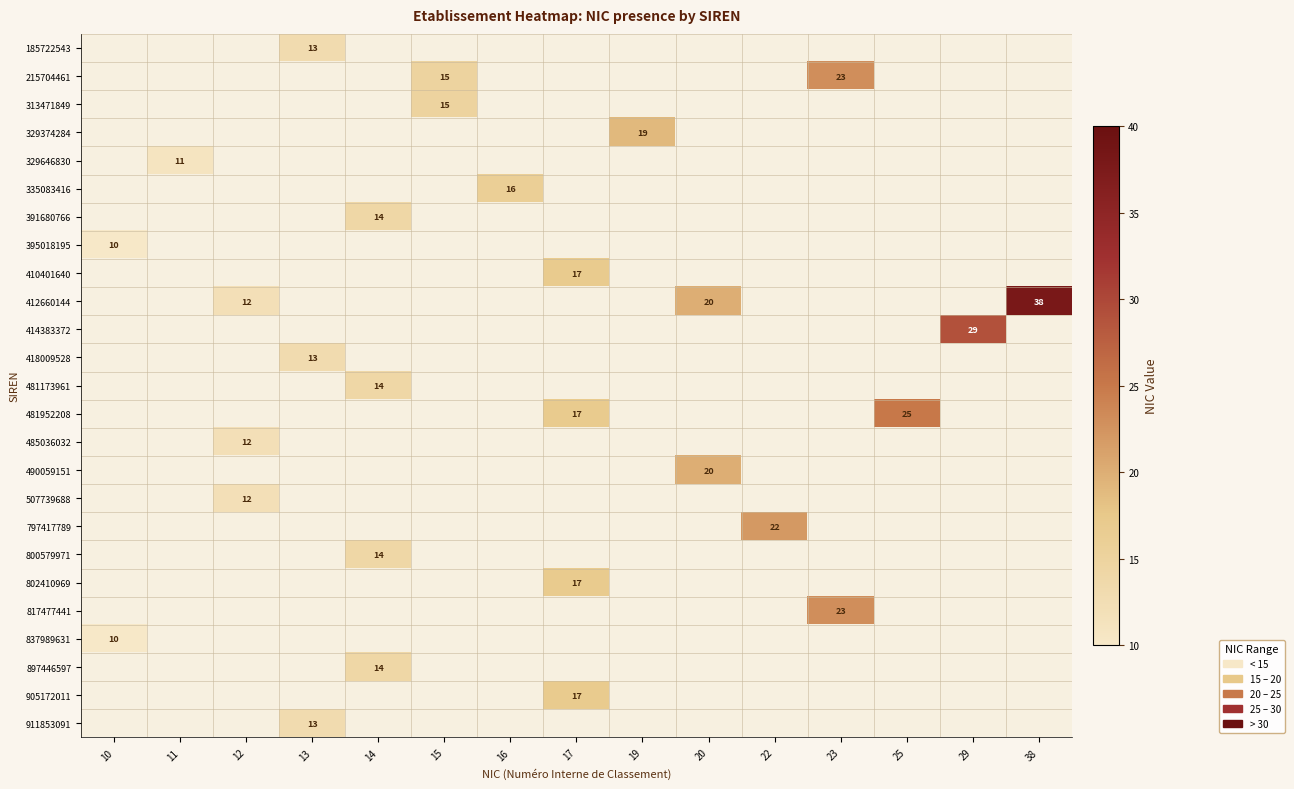

How many data points does each series have?

15